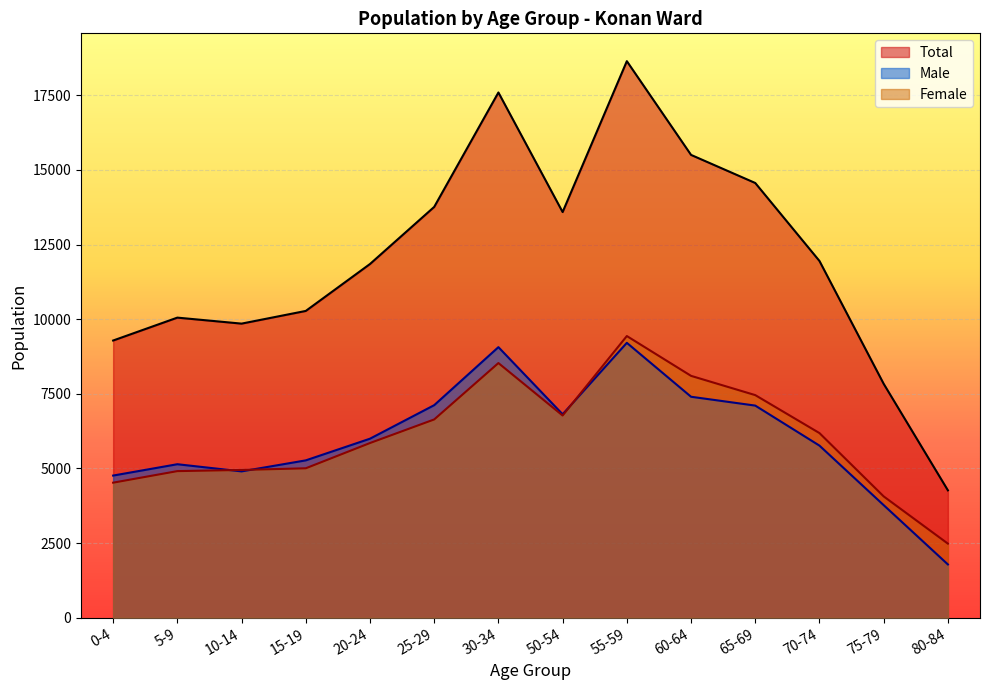

Which has a higher value, 10-14 or 55-59?

55-59